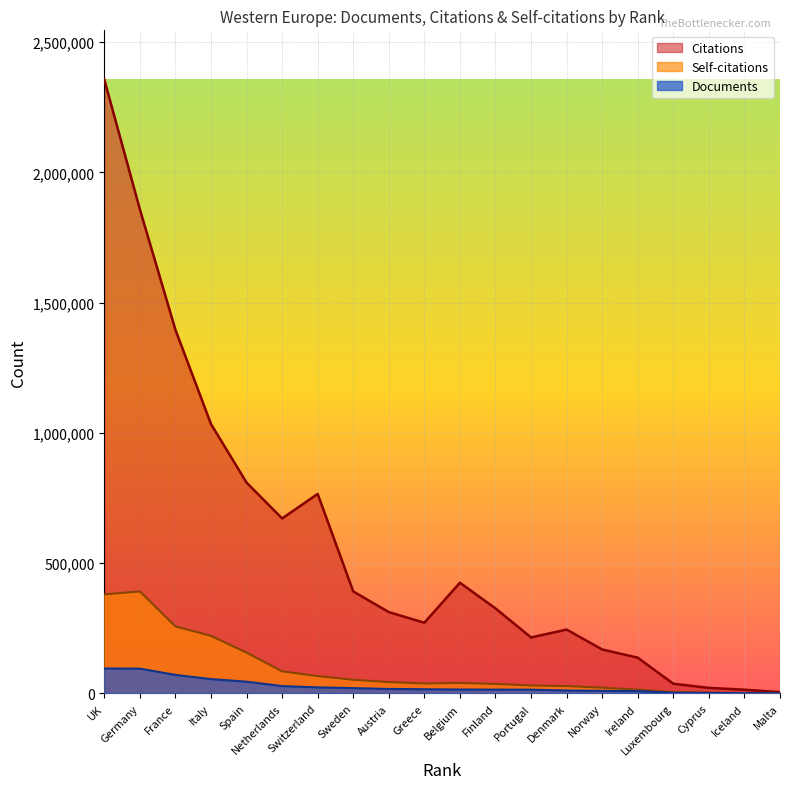

Which series has the largest total across all categories?

Citations